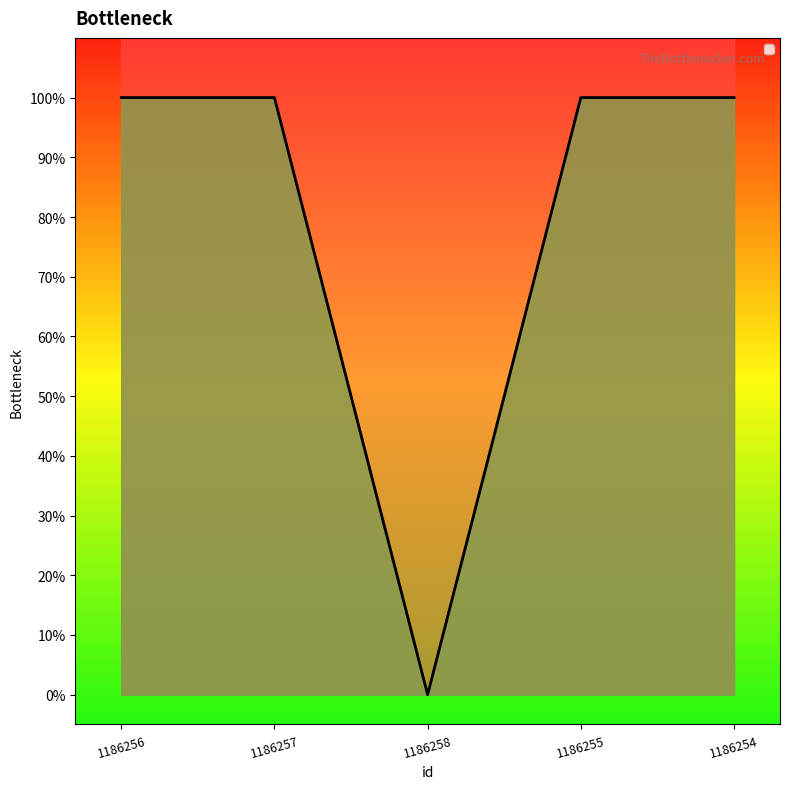

How many distinct data groups are displayed?

1